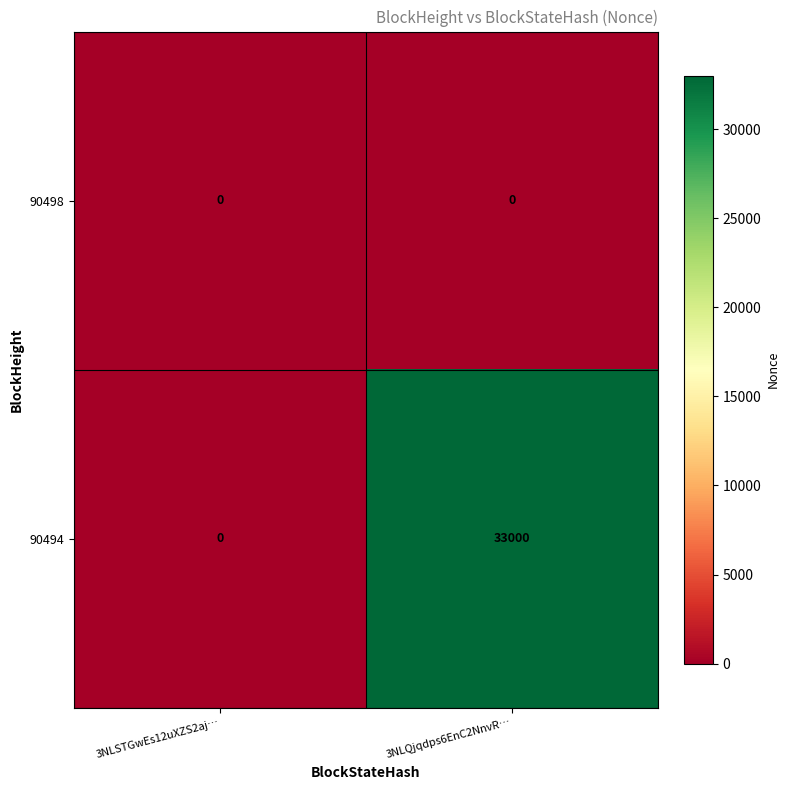

Rank the series by their maximum value, from lowest to highest.

90498, 90494